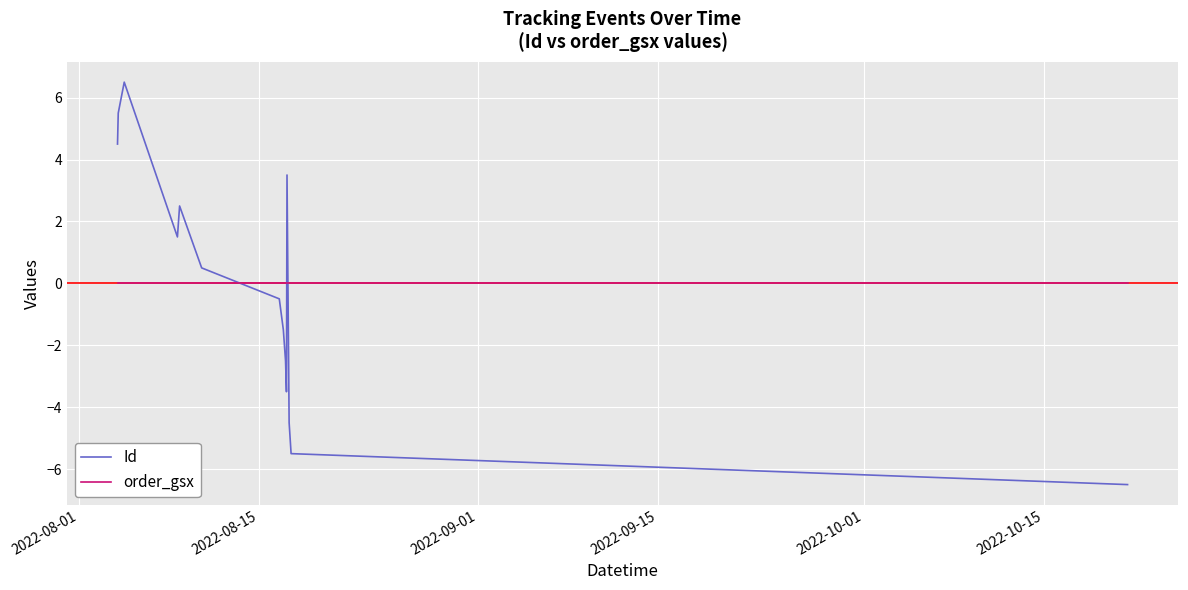

How many lines are shown in the chart?

2